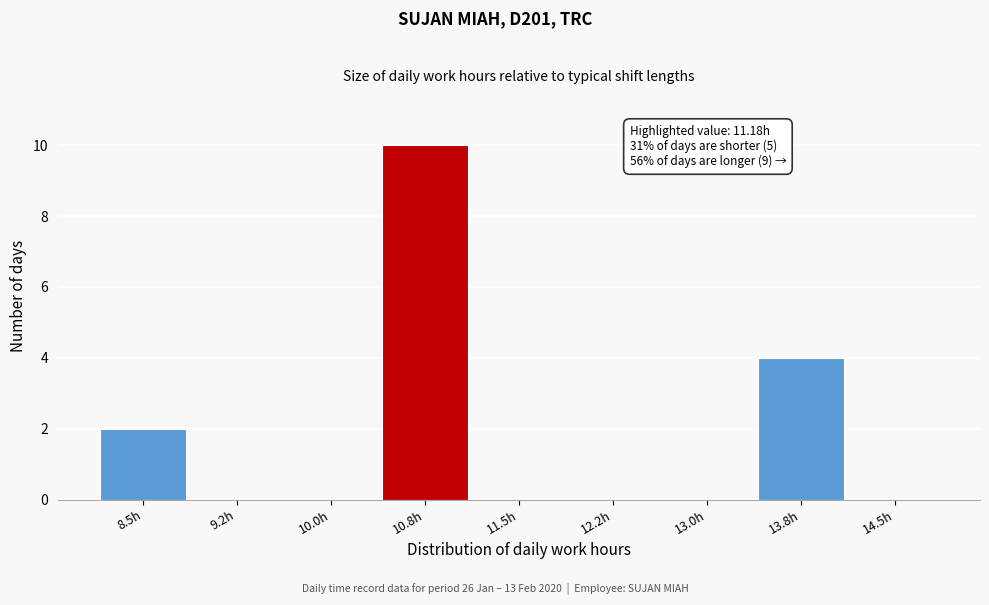

Reading left to right, list all the values displayed in this chart.

8.5h=2	9.2h=0	10.0h=0	10.8h=10	11.5h=0	12.2h=0	13.0h=0	13.8h=4	14.5h=0